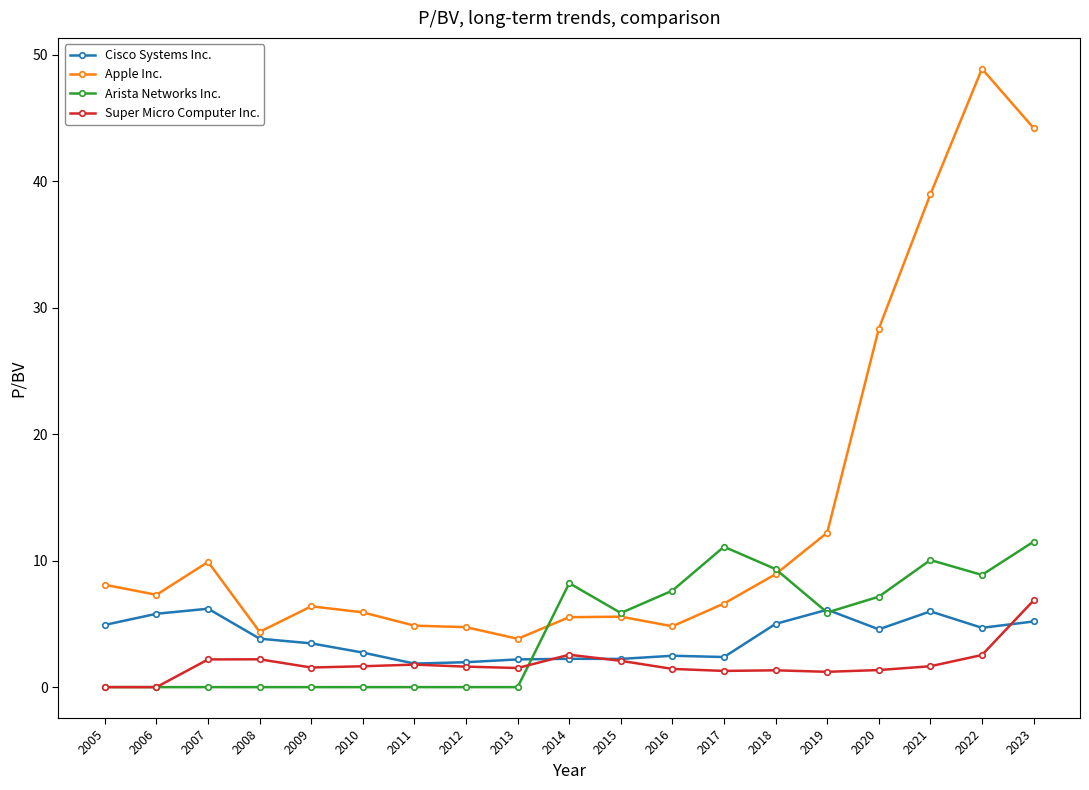

True or false: Apple Inc. has a value of 44.2 at 2023.

True